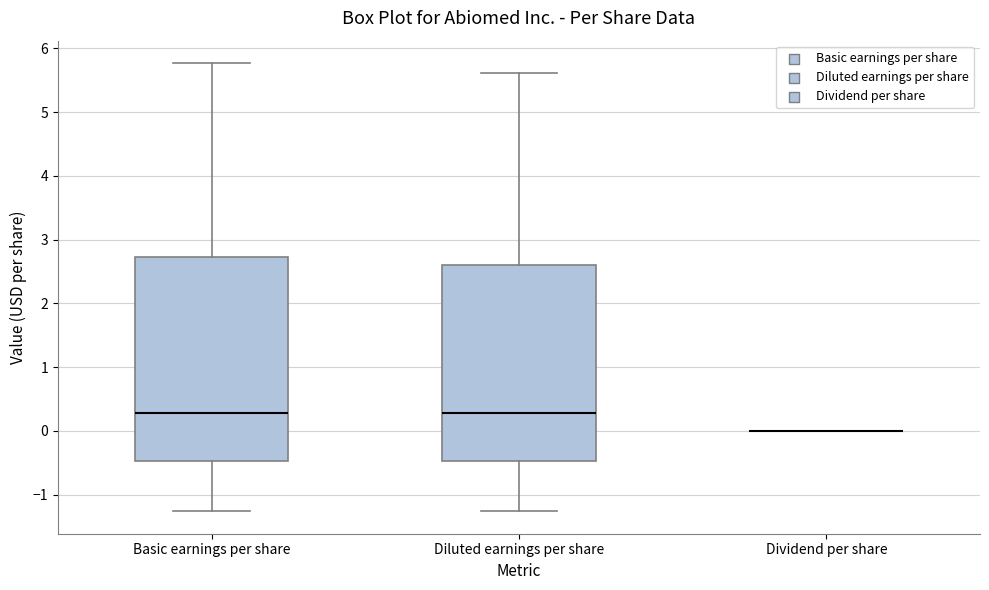

Reading left to right, transcribe this box plot: for each box, give where its median line is, the range the box spans, and where its two whiskers end, as read against the y-axis. The values are not printed on the chart, so give them approximately, as read against the axis.

Basic earnings per share: median 0.3, box -0.5 to 2.7, whiskers -1.3 to 5.8
Diluted earnings per share: median 0.3, box -0.5 to 2.6, whiskers -1.3 to 5.6
Dividend per share: box collapsed to a line at 0.0, whiskers 0.0 to 0.0